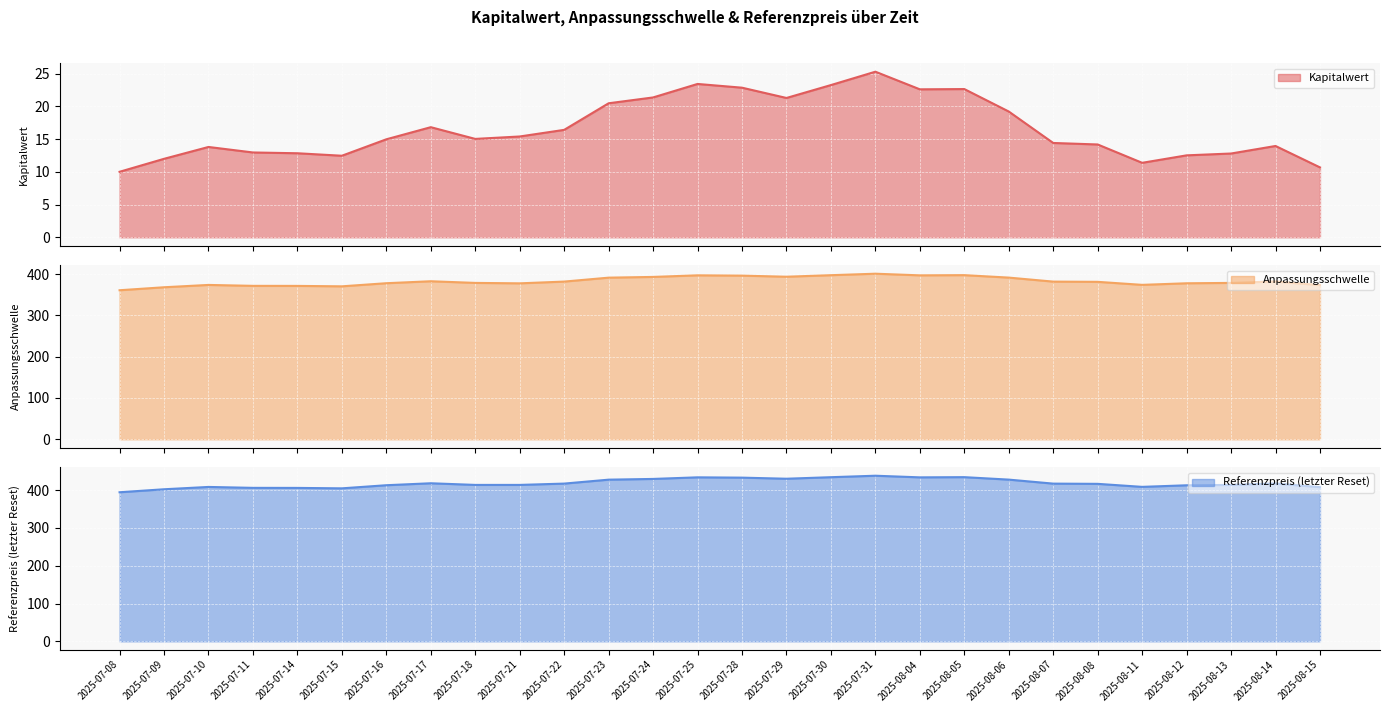

What is the difference between the maximum and minimum values in the Kapitalwert series?

15.3